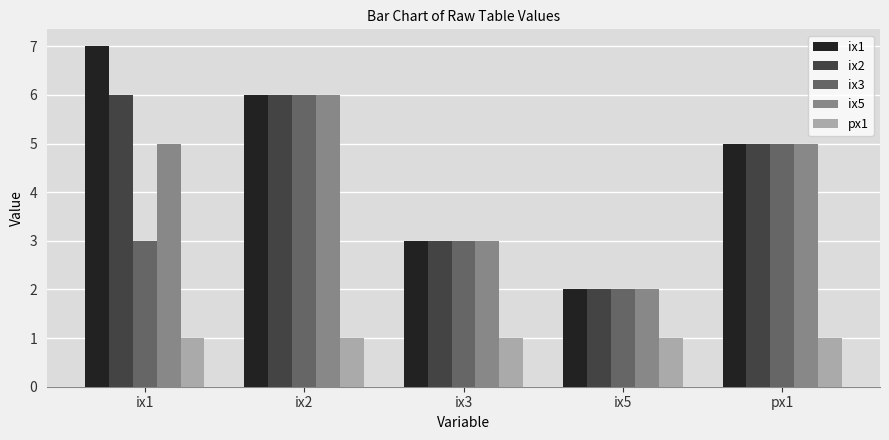

At which category does the chart reach its peak across all series?

ix1